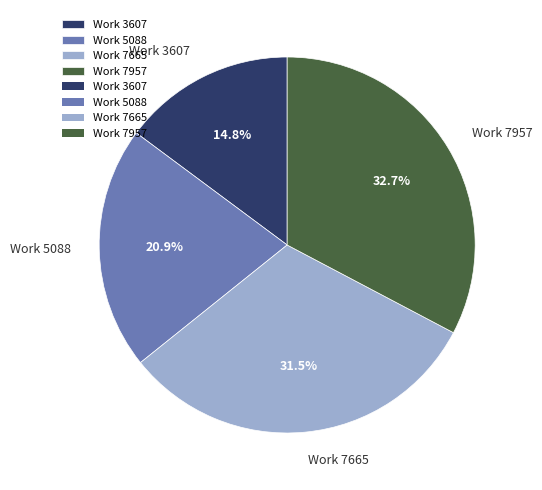

Is Work 7957 the majority of the pie?

No